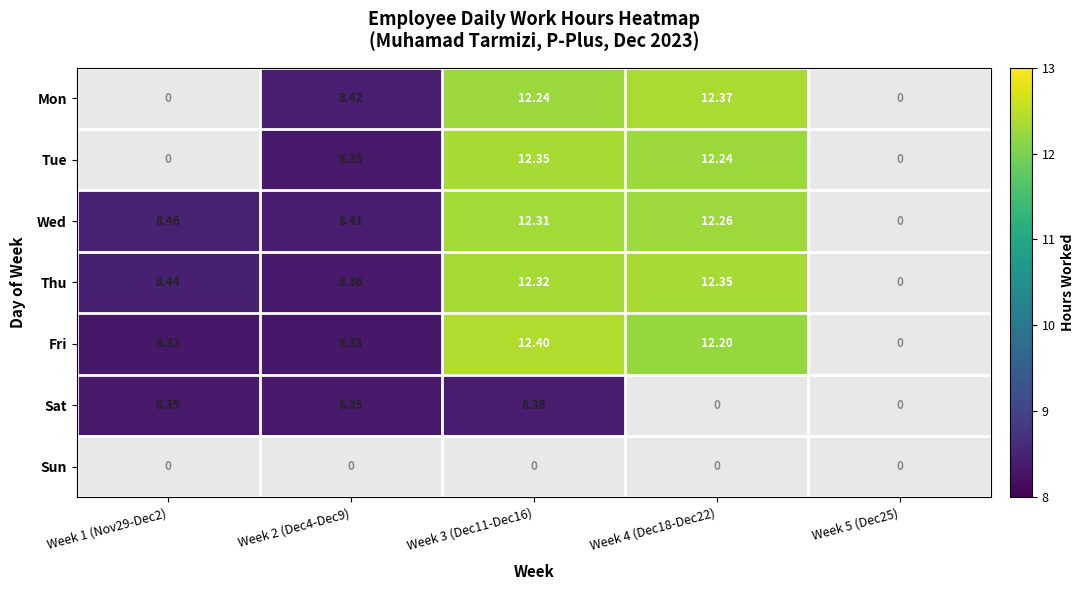

Between Week 2 (Dec4-Dec9) and Week 3 (Dec11-Dec16), which series saw the biggest shift?

Fri